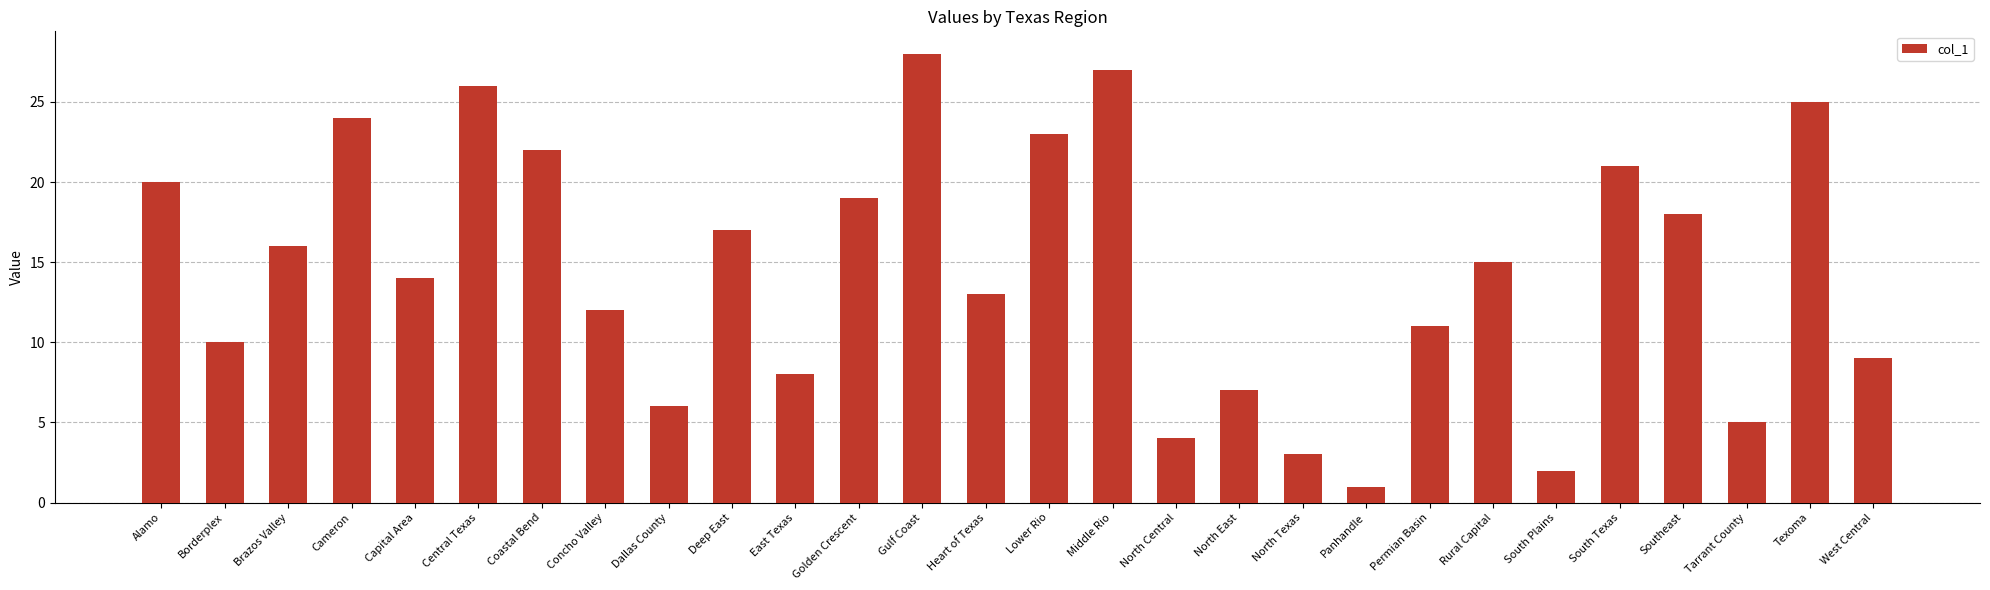

What is the difference between the second highest and second lowest values?

25